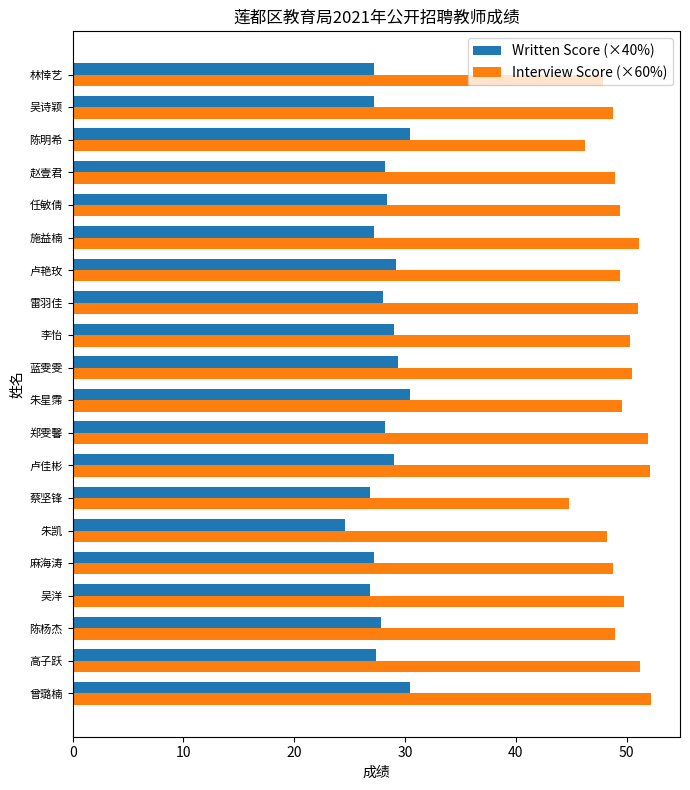

What is the approximate value of Written Score (×40%) at 雷羽佳?

28.0